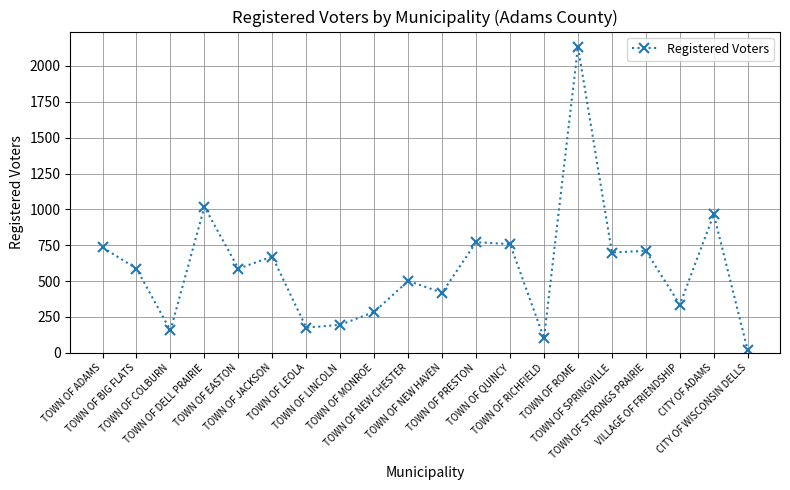

Where is the data nearest to the value 1075?

TOWN OF DELL PRAIRIE